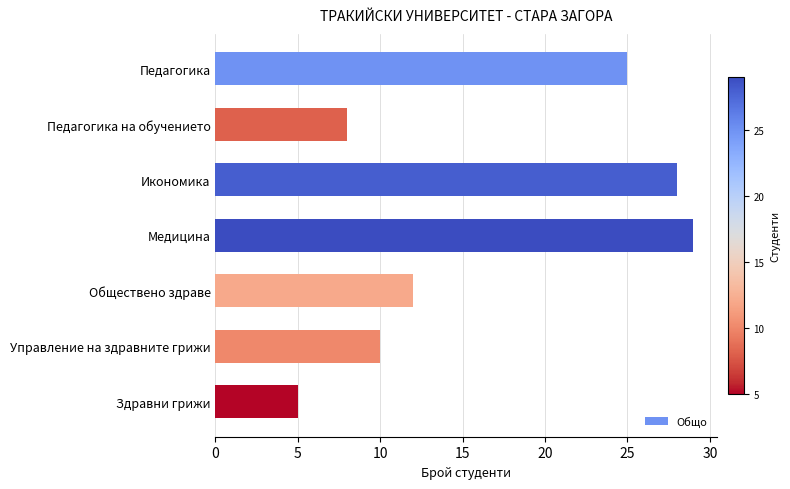

True or false: the data shows 12 at Обществено здраве.

True